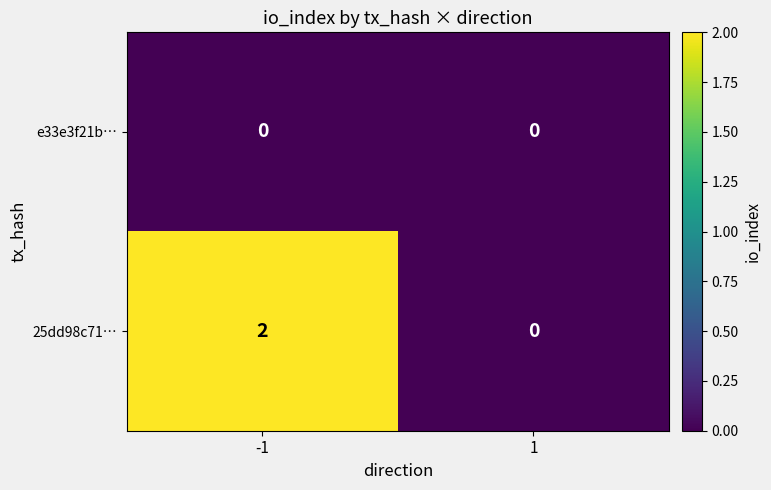

How many series are shown in this chart?

2